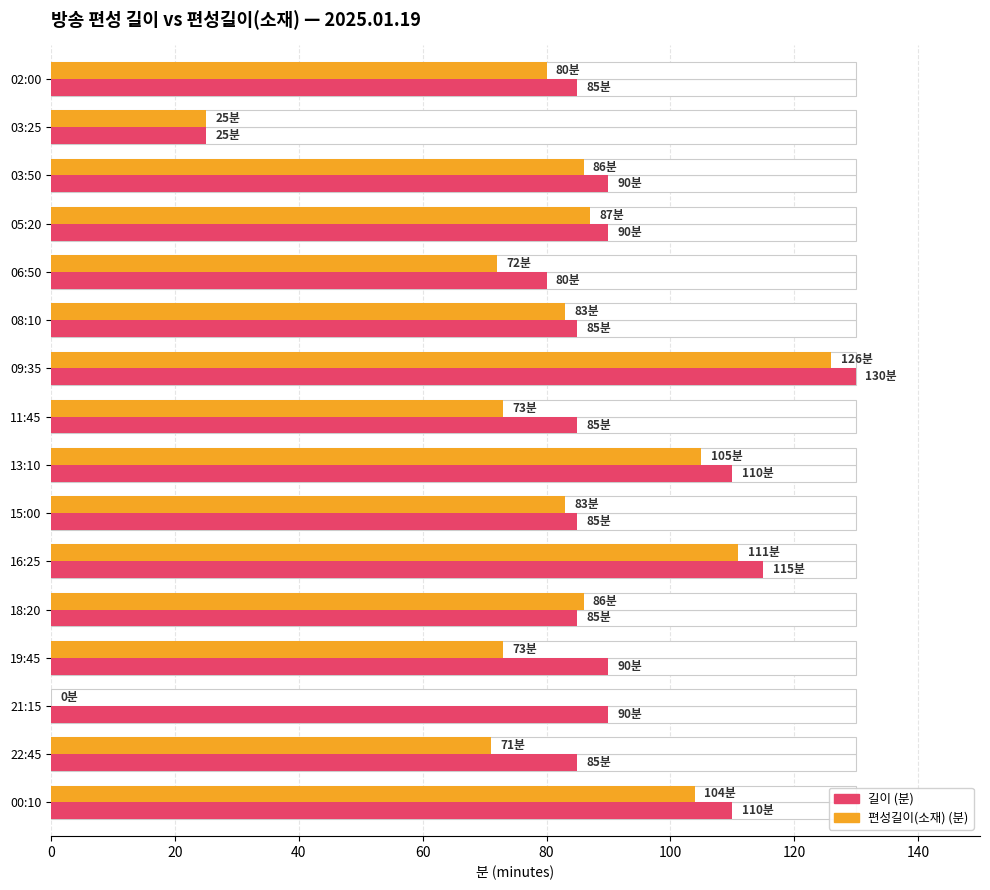

How many data points in 길이 (분) are above 90?

4